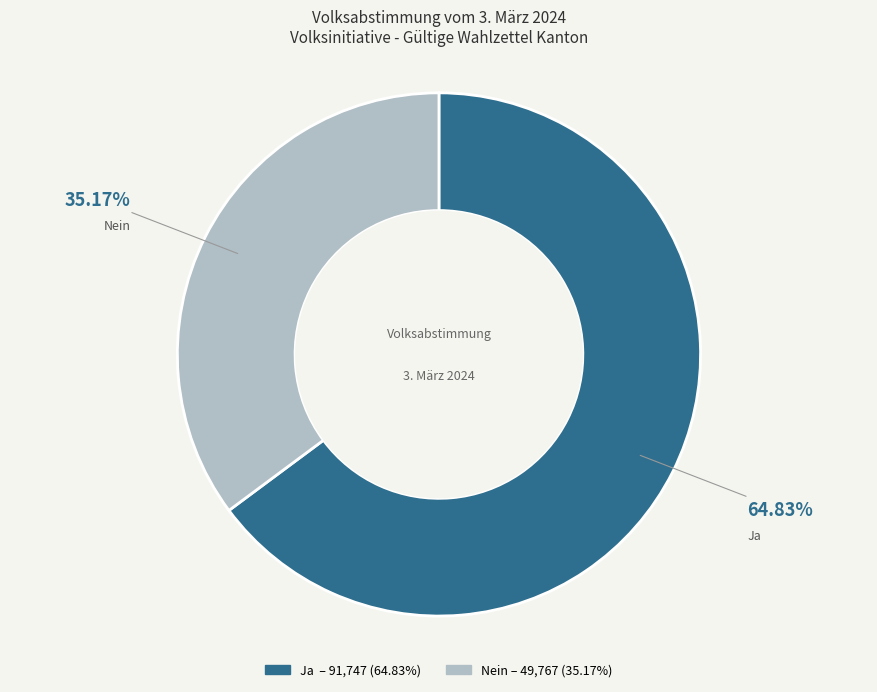

Which slice is the largest?

Ja